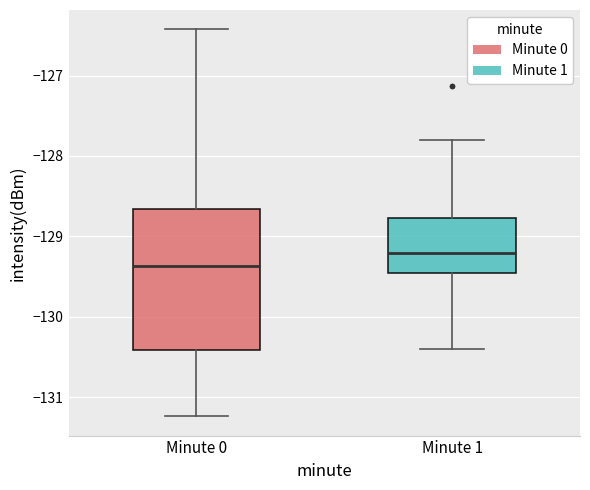

Where does the upper whisker of the box for Minute 0 end on the y-axis? The values are not printed on the chart, so give them approximately, as read against the axis.

-126.4